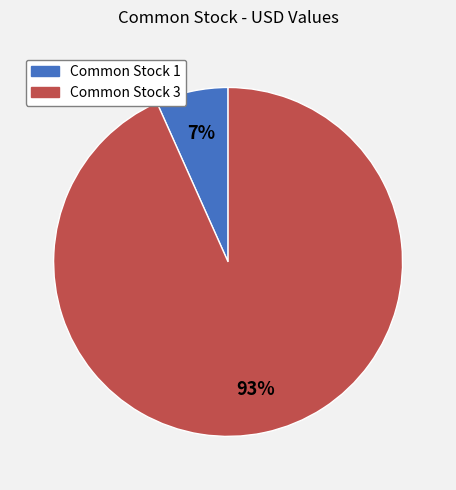

Count the number of slices in the pie.

2